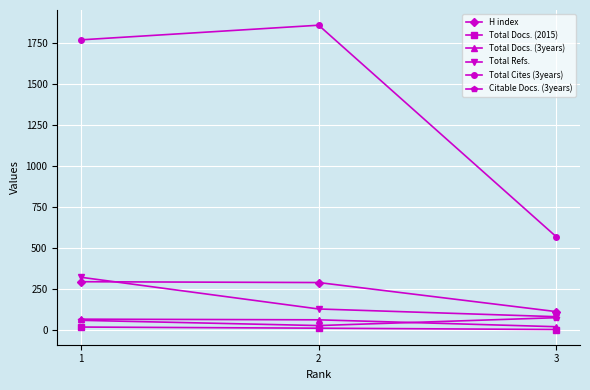

Where does the Total Refs. series first go above 131?

1